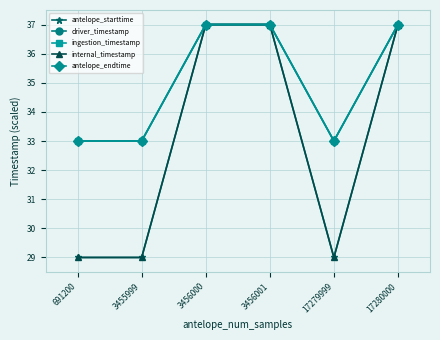

What is the value of the antelope_starttime point at the 2nd from the left?

29.0